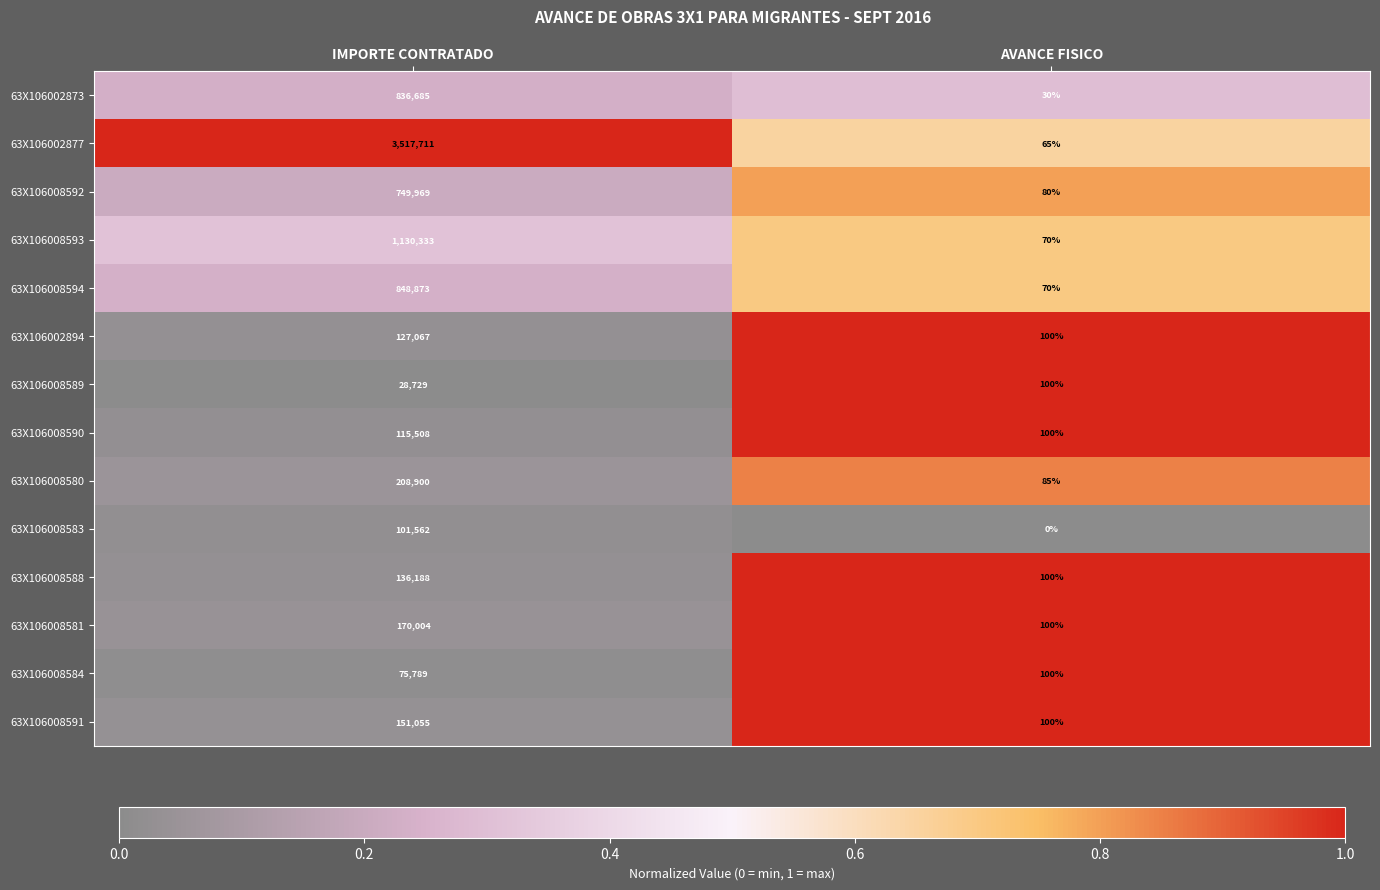

What is the difference between the maximum and minimum values in the 63X106008581 series?

169904